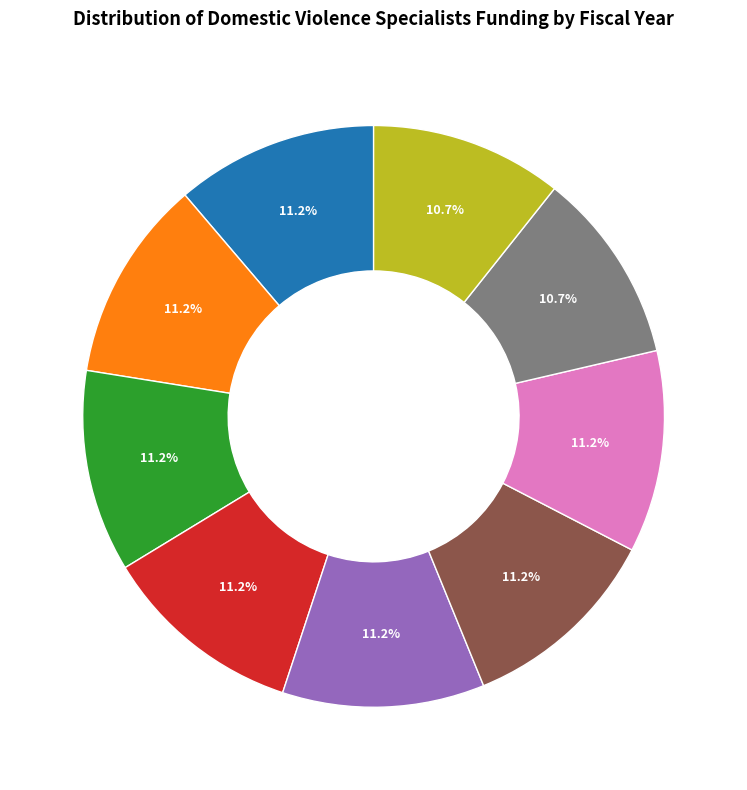

Is there any slice that represents more than half of the pie?

No